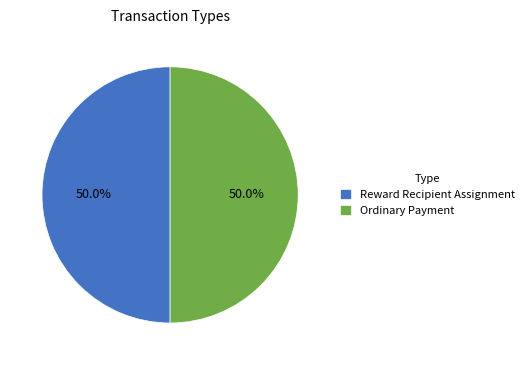

What portion of the pie excludes Ordinary Payment?

50.0%